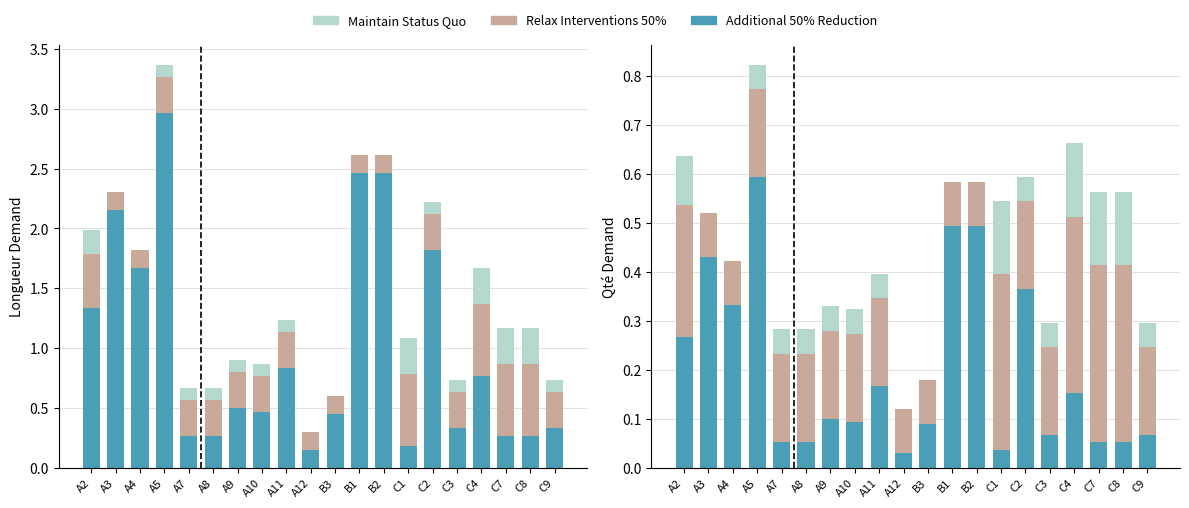

Between A3 and C1, which series saw the biggest shift?

Additional 50% Reduction